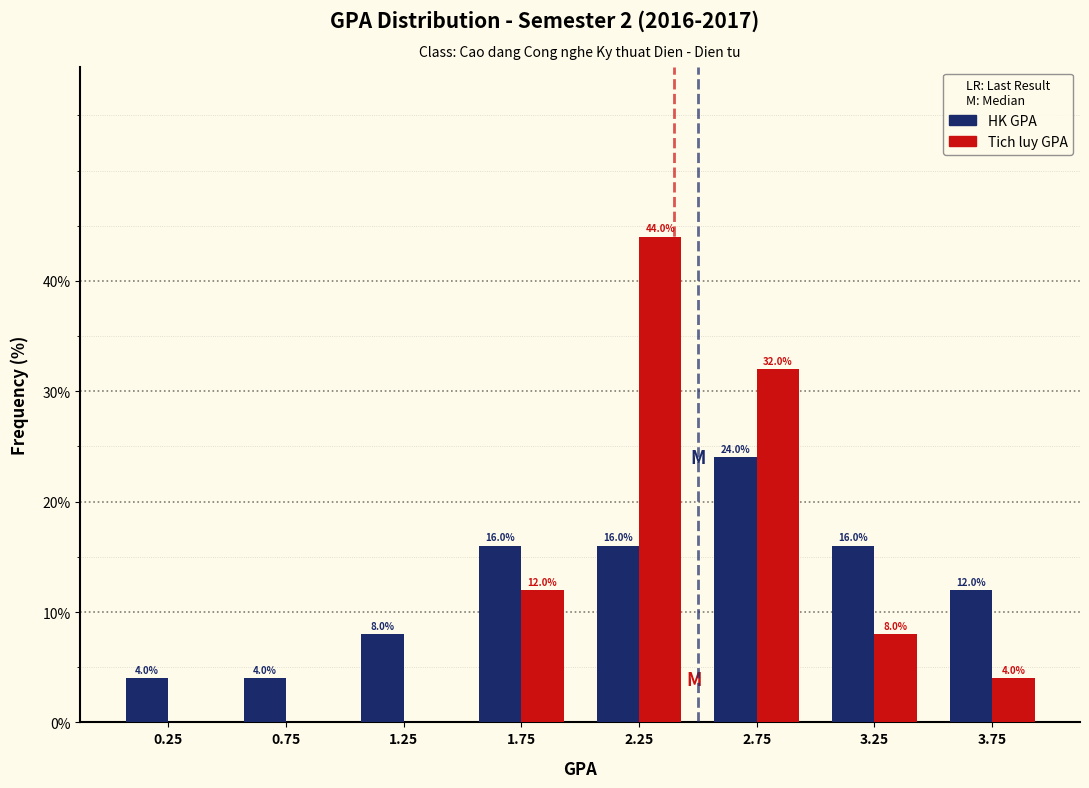

In the HK GPA series, which range on the x-axis has the tallest bar?

2.5 to 3.0